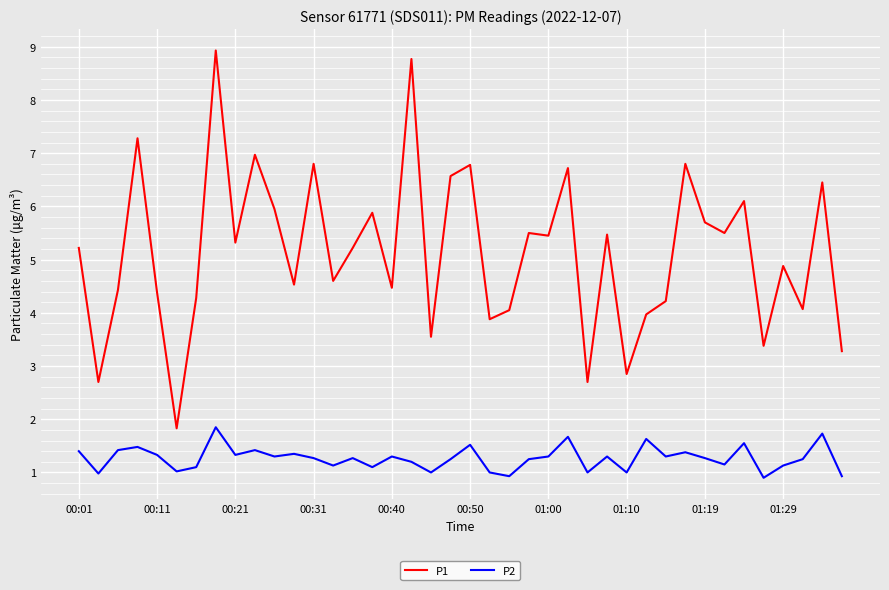

Which series has the largest total across all categories?

P1